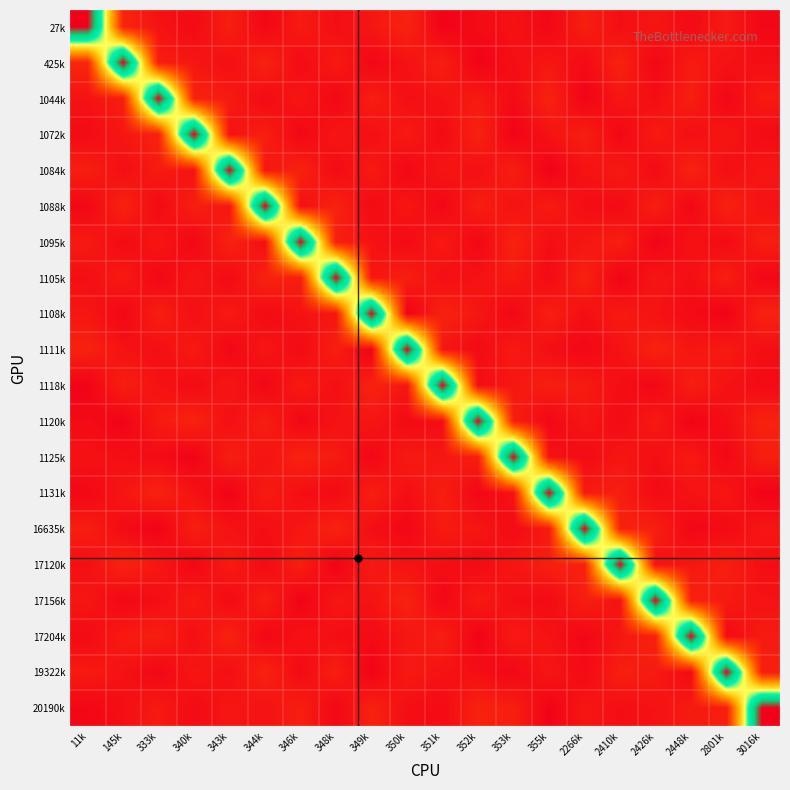

At 348k, list the series in order from largest to smallest.

1105k, 1088k, 16635k, 1095k, 1111k, 19322k, 425k, 1125k, 1072k, 1108k, 17156k, 1120k, 27k, 1118k, 17204k, 1084k, 1131k, 1044k, 20190k, 17120k